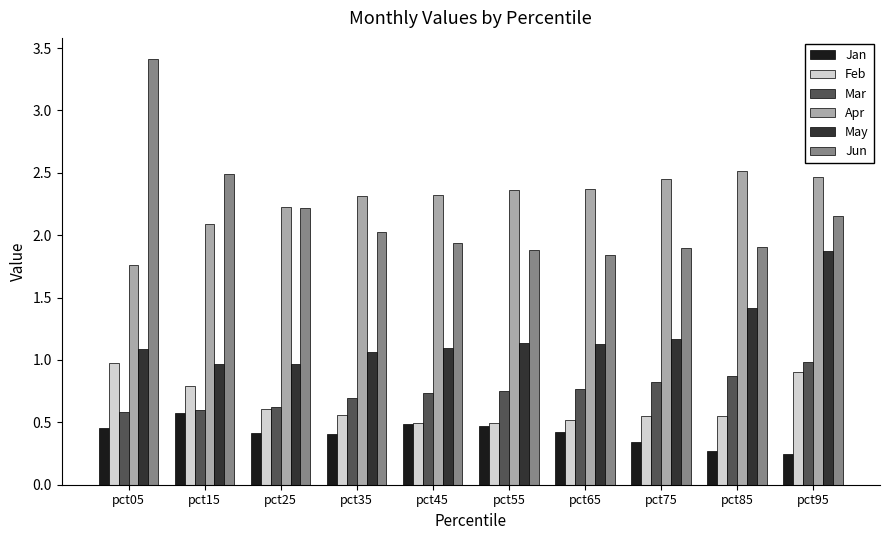

How many data points in May are above 1?

8